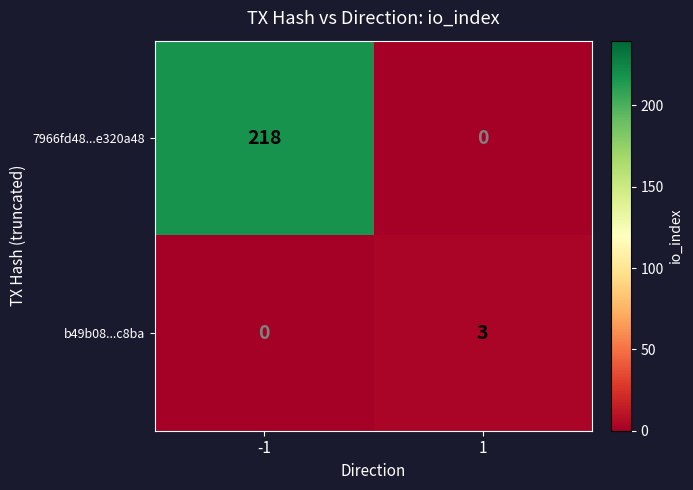

Reading right to left, what are all the values shown in this chart?

7966fd48...e320a48: 0	218
b49b08...c8ba: 3	0